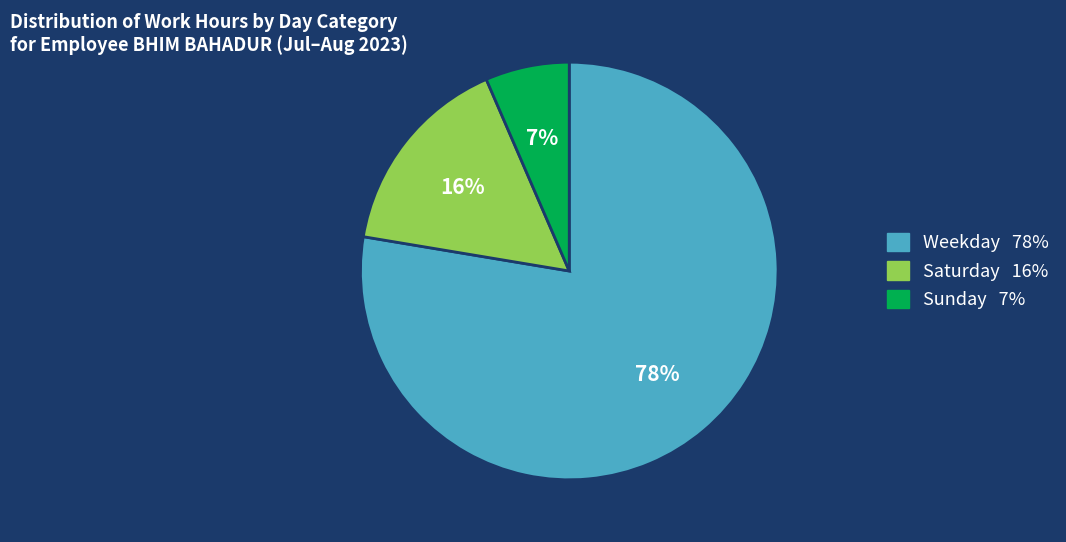

Does any single category account for the majority?

Yes